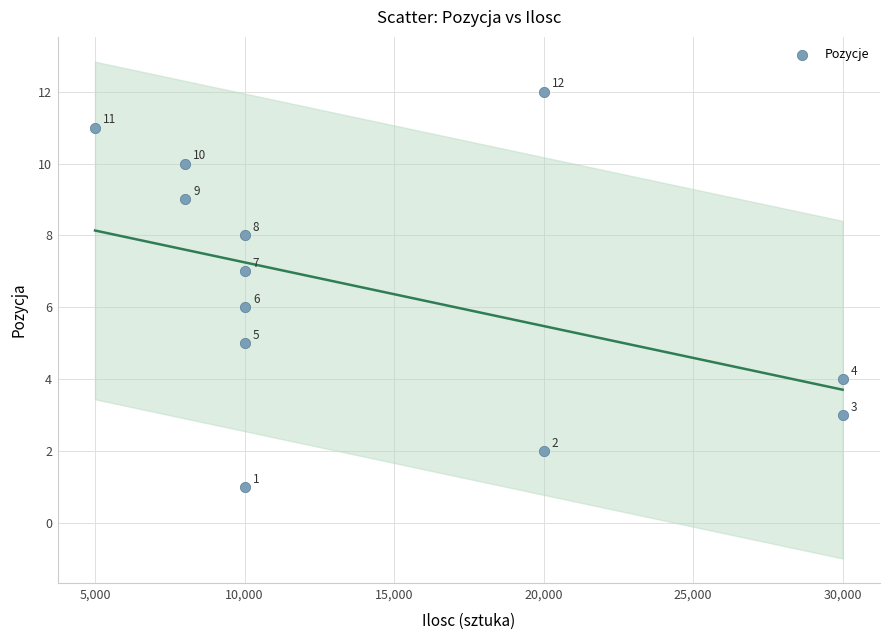

What is the range of Y values (max minus min)?

11